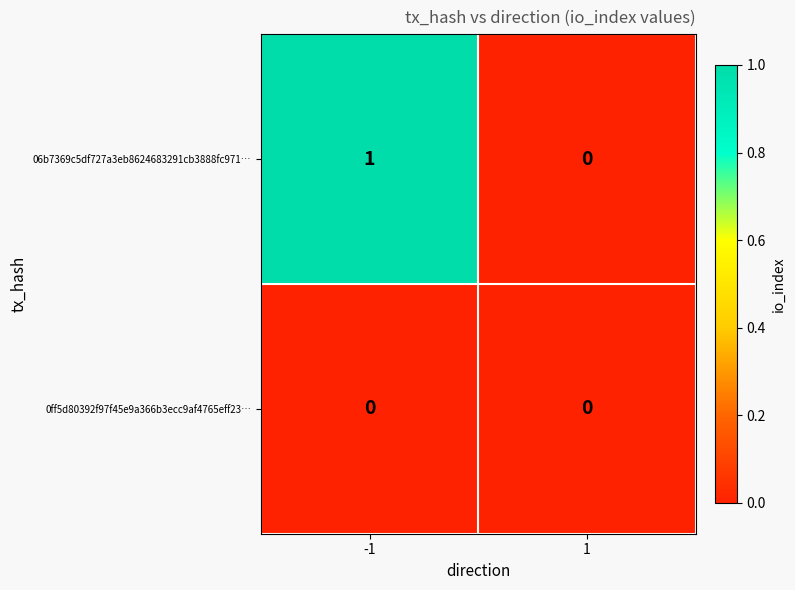

How many data points does each series have?

2